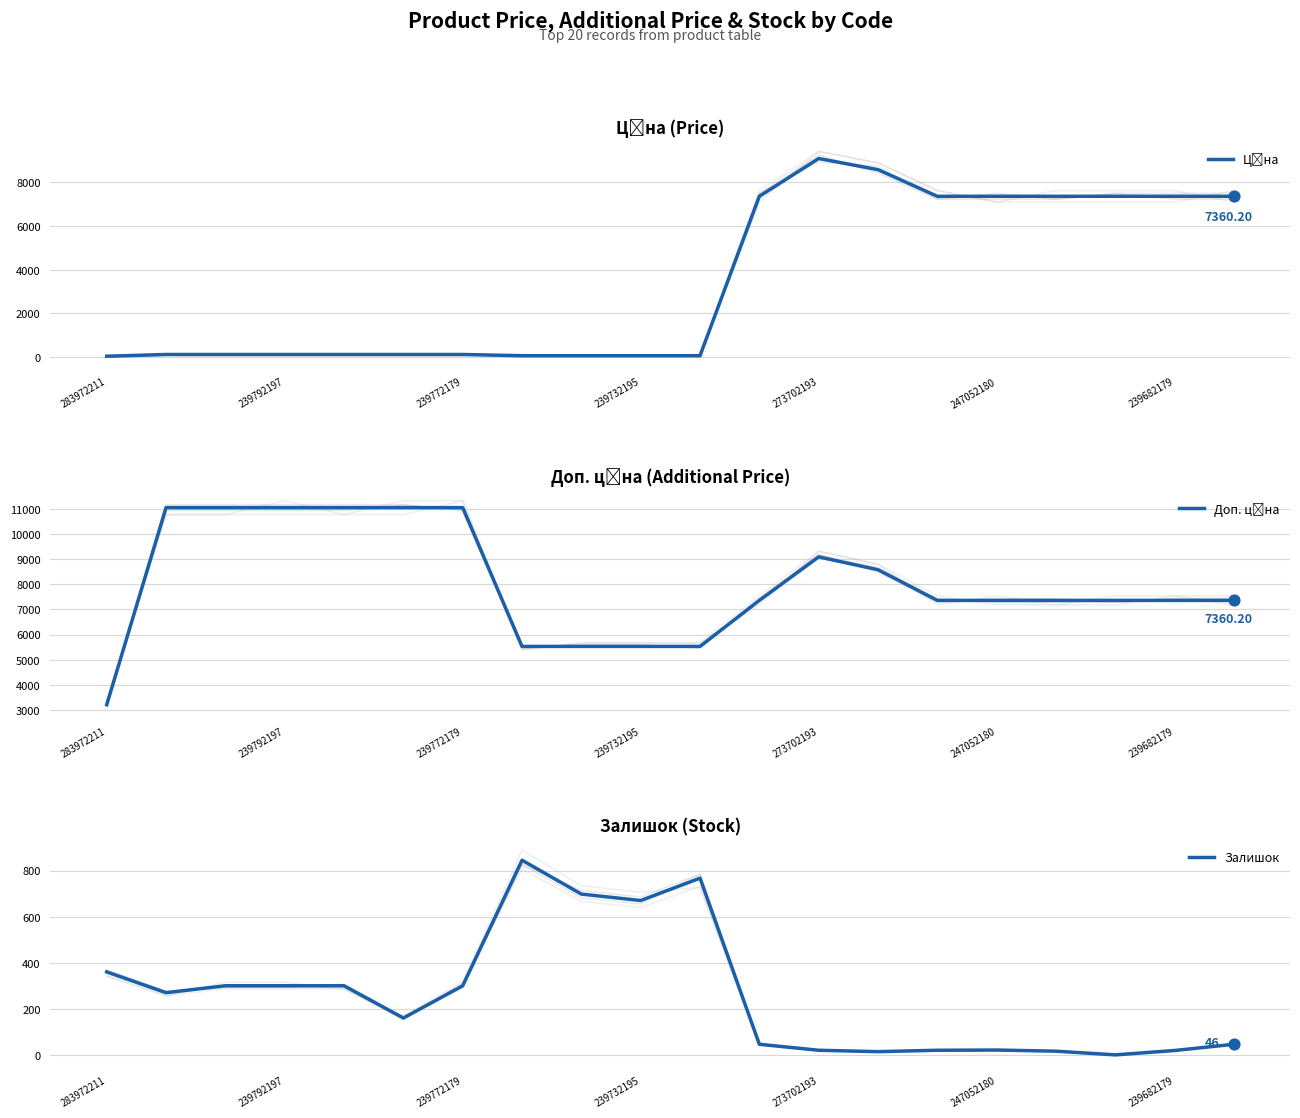

At which category is the sum across all series the highest?

12